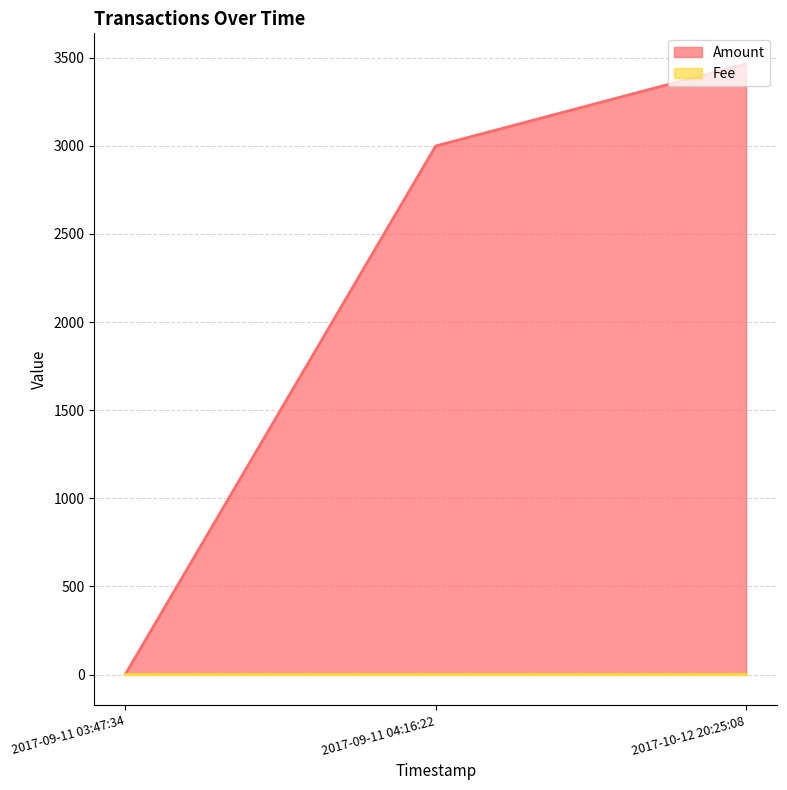

How many categories are shown in the chart?

3